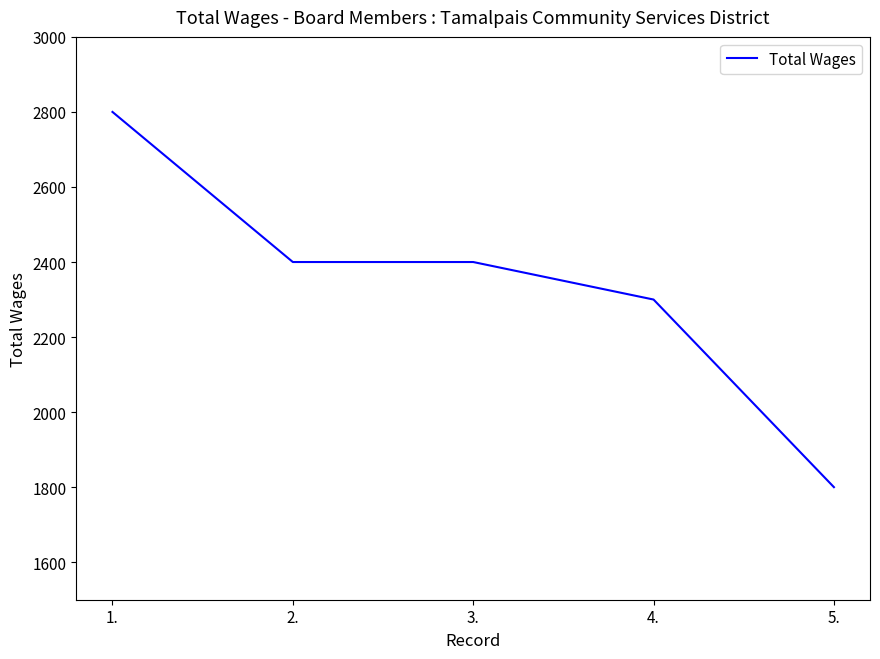

How many lines are shown in the chart?

1